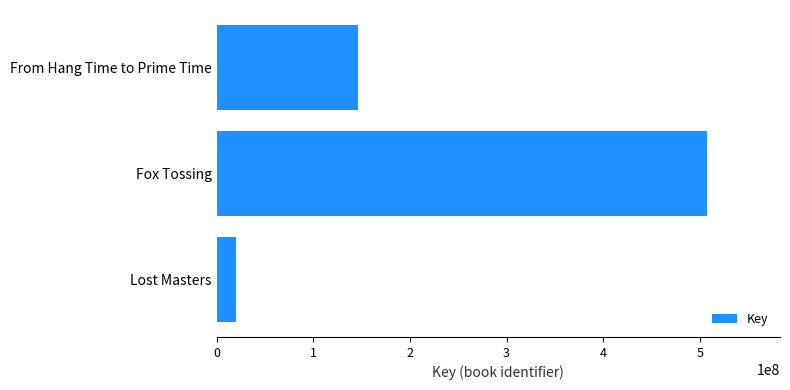

Reading bottom to top, transcribe all the data shown in this chart.

19550281	506946199	146174994